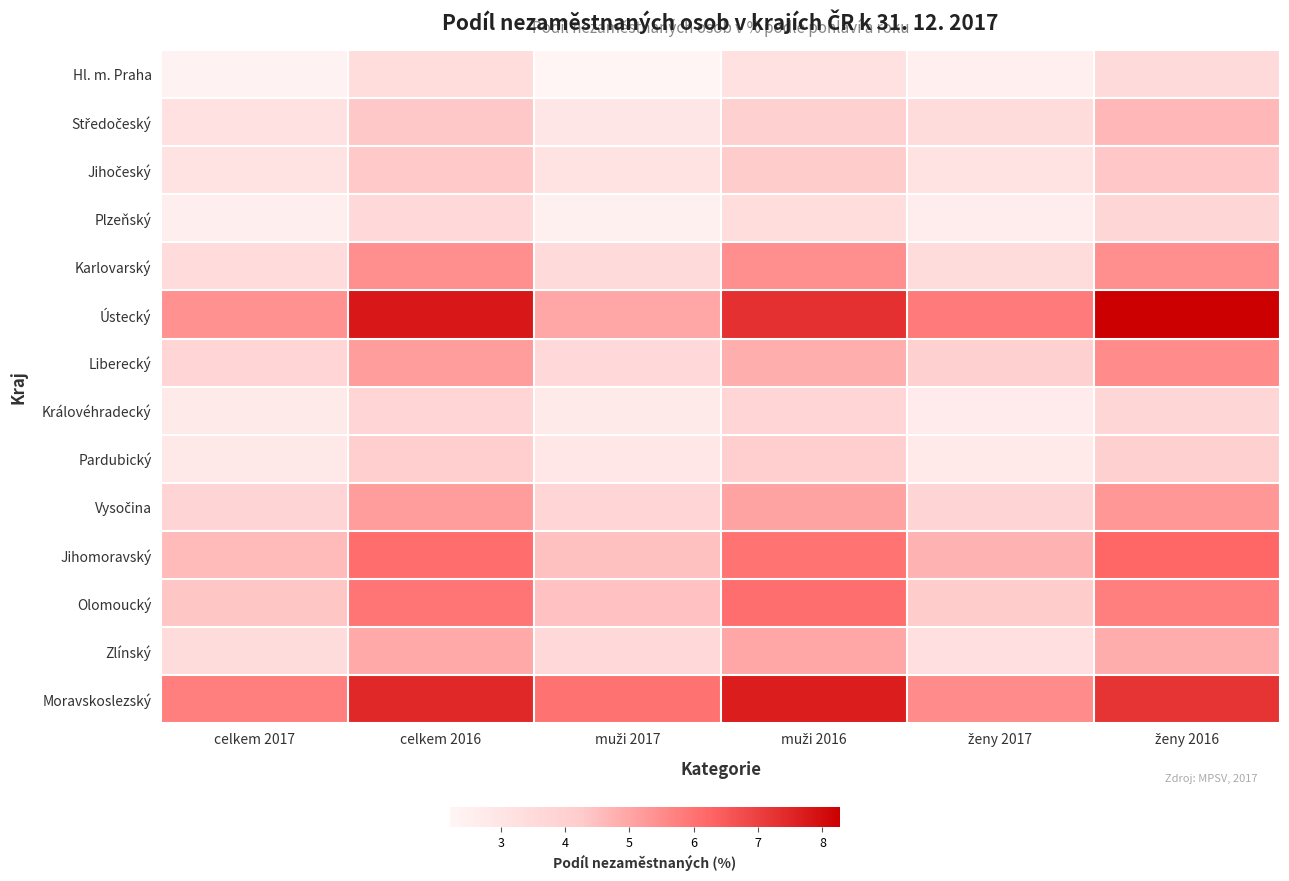

What is the minimum value shown in the chart?

2.2